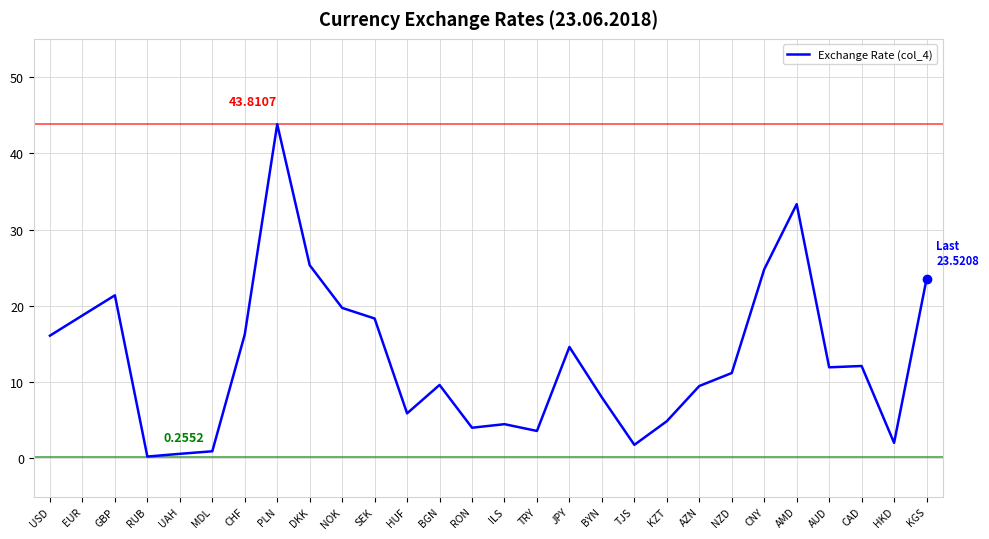

Between USD and NOK, which is larger?

NOK